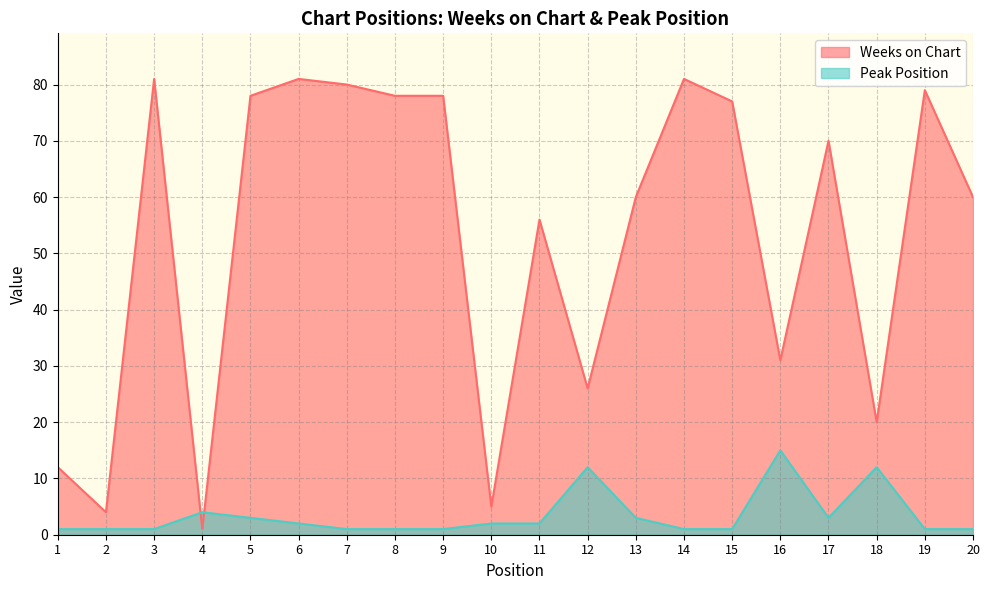

Which series ends up on top after the final intersection of Weeks on Chart and Peak Position?

Weeks on Chart